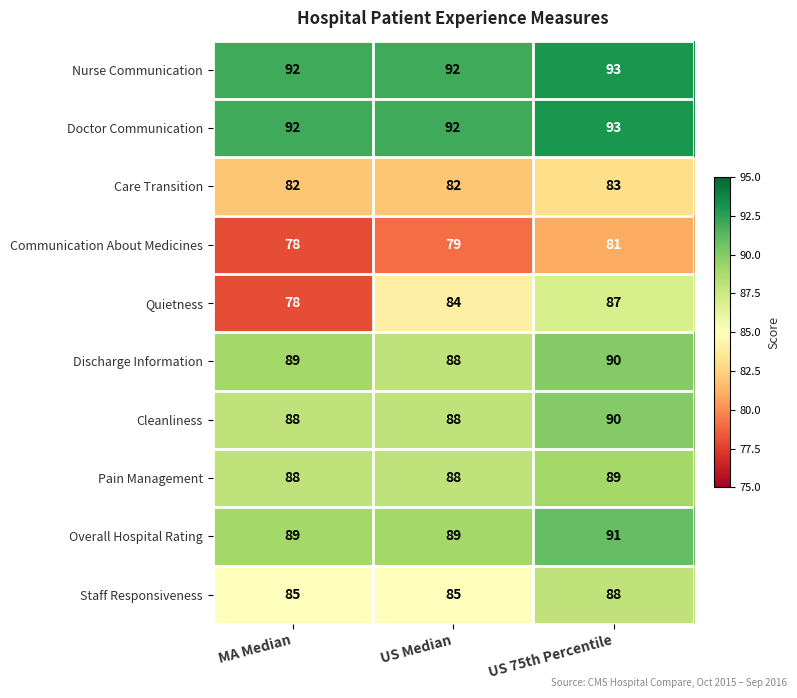

Between MA Median and US 75th Percentile, which series saw the biggest shift?

Quietness